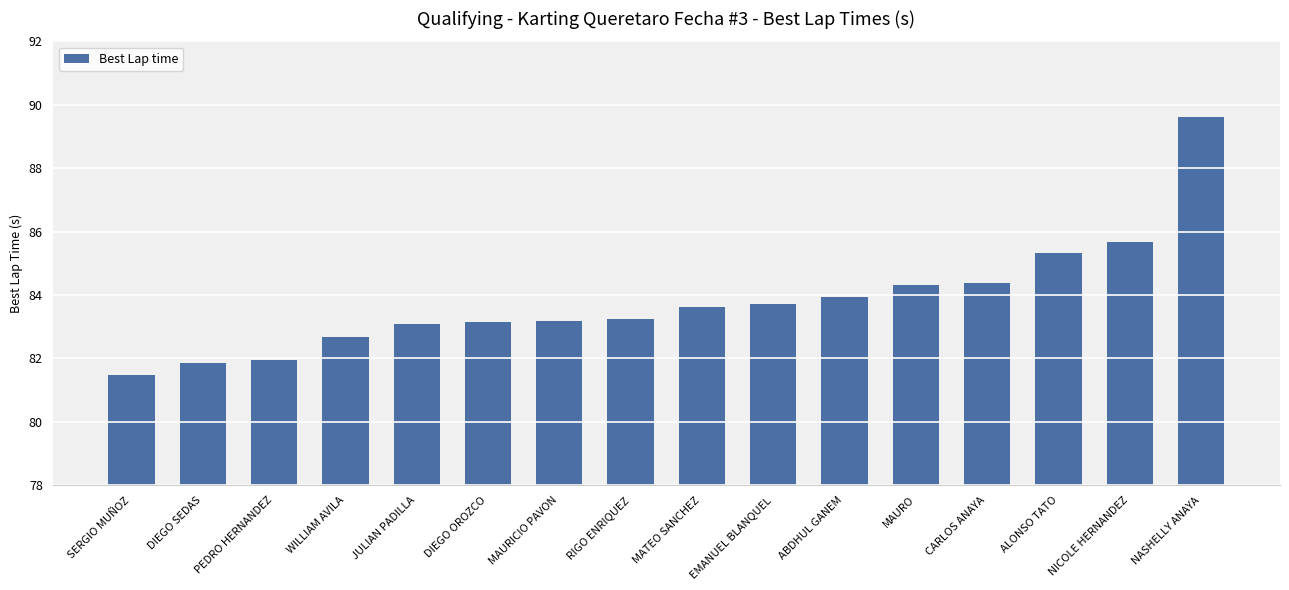

Where is the data nearest to the value 85?

ALONSO TATO